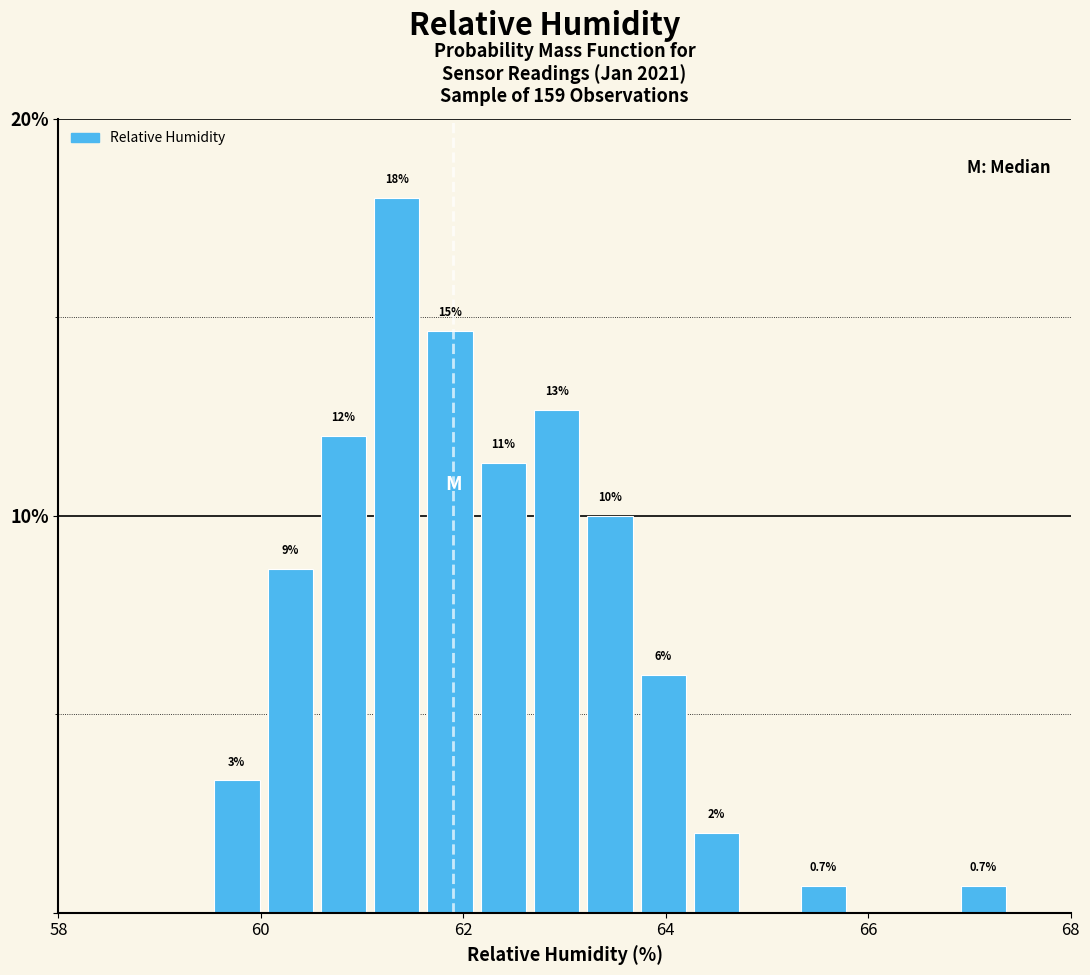

Around what value on the x-axis is the tallest bar? Give the approximate position of its centre, as read against the axis.

61.4